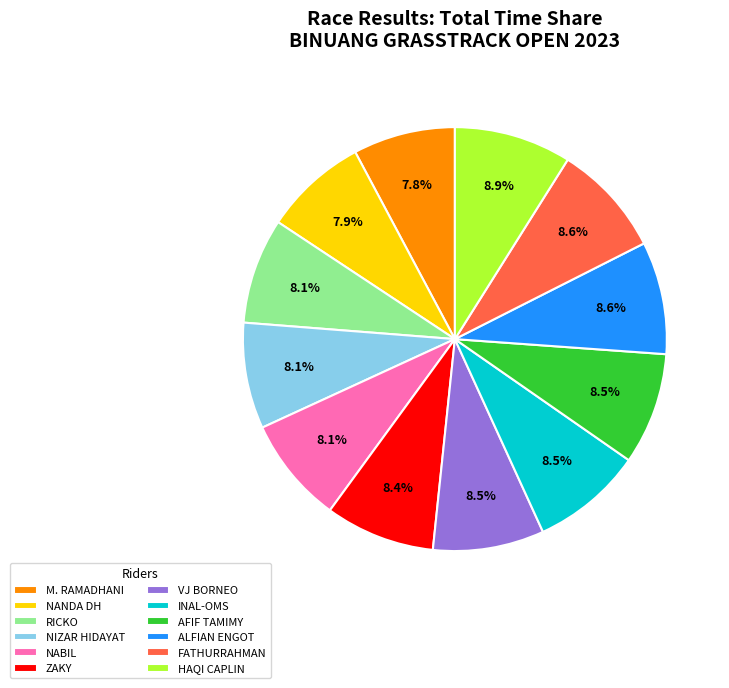

Do VJ BORNEO and NIZAR HIDAYAT together represent more than half of the pie?

No